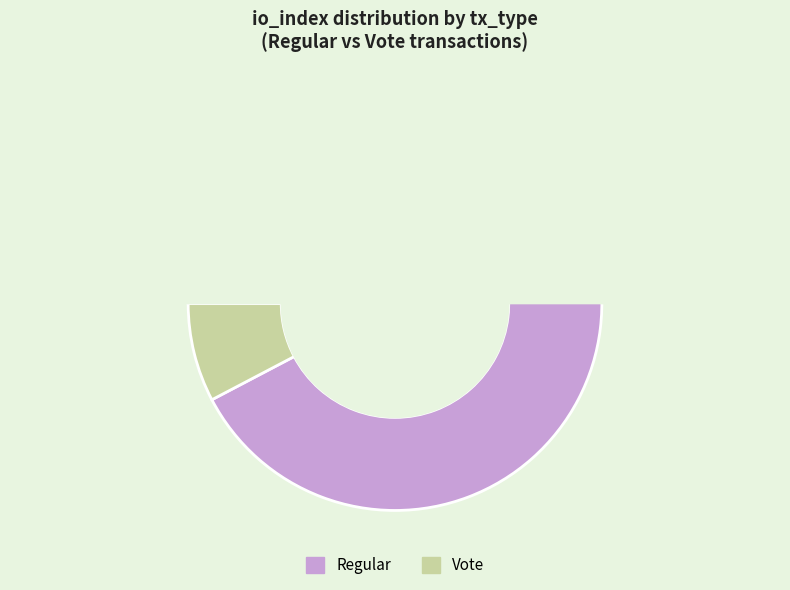

To the nearest percent, what is the average slice percentage?

50%